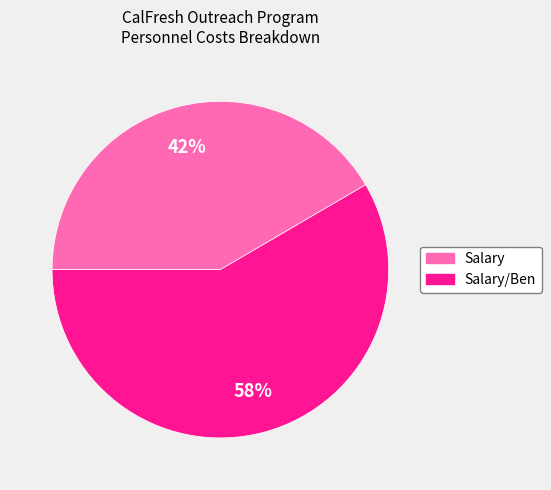

Does any single category account for the majority?

Yes